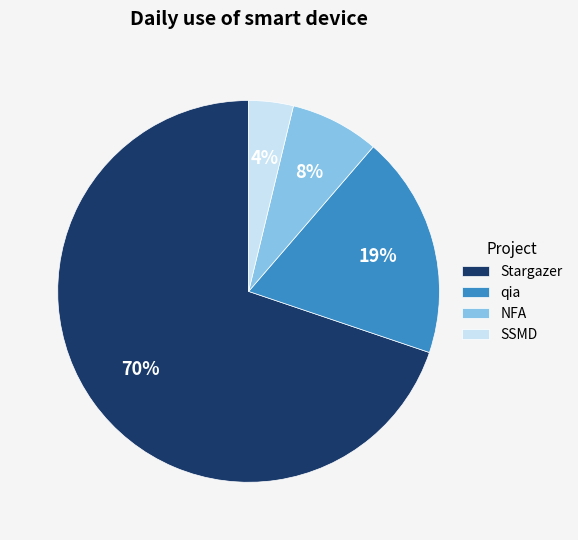

The qia slice represents 8% of the pie. True or false?

False